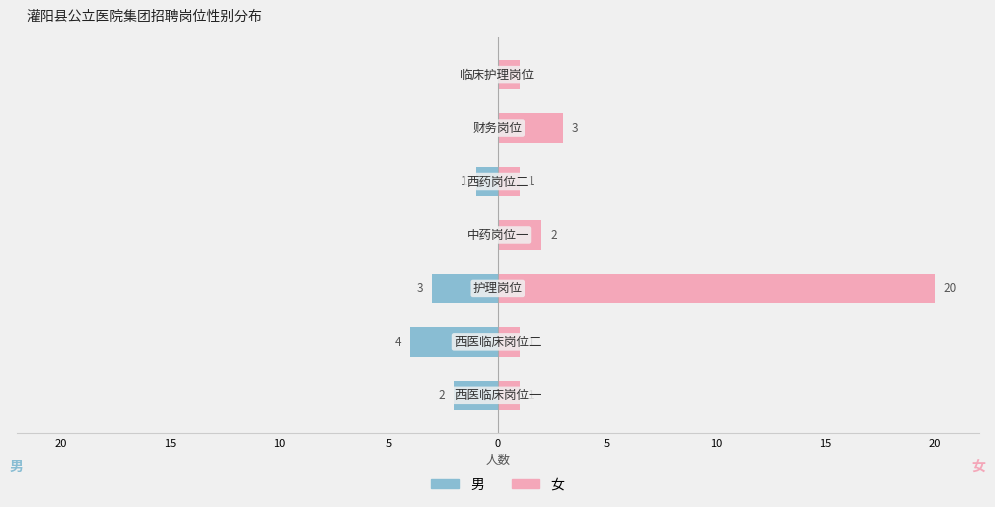

Which has a higher value, 20 or 15?

20